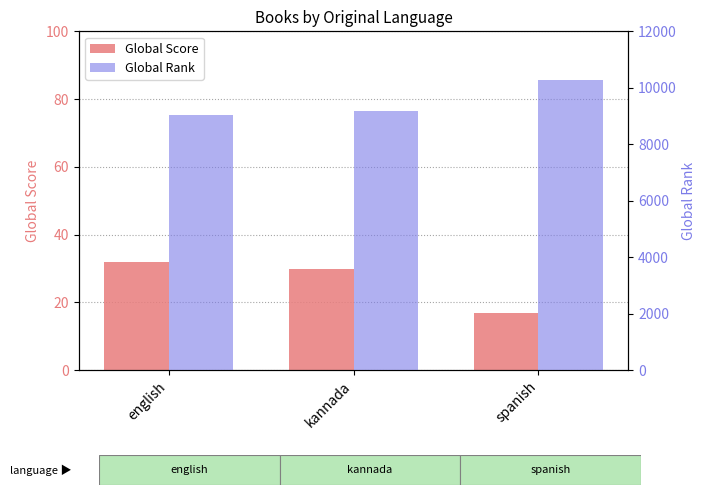

Which category has the lowest value across all series?

spanish